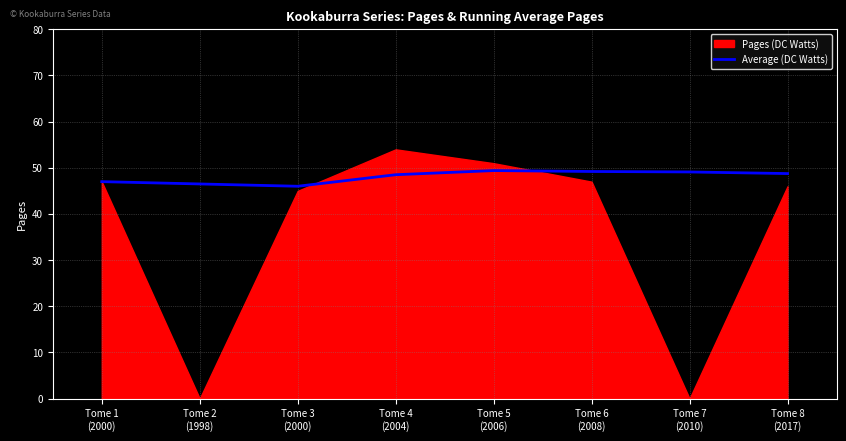

Between Tome 8
(2017) and Tome 5
(2006), which is larger?

Tome 5
(2006)